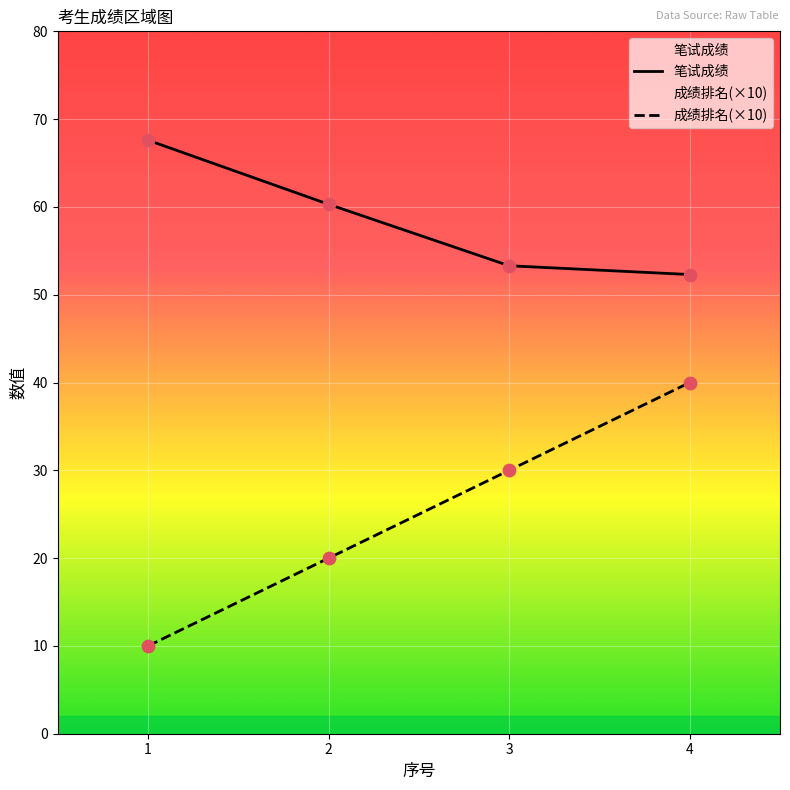

Which series reaches the minimum Y coordinate?

成绩排名